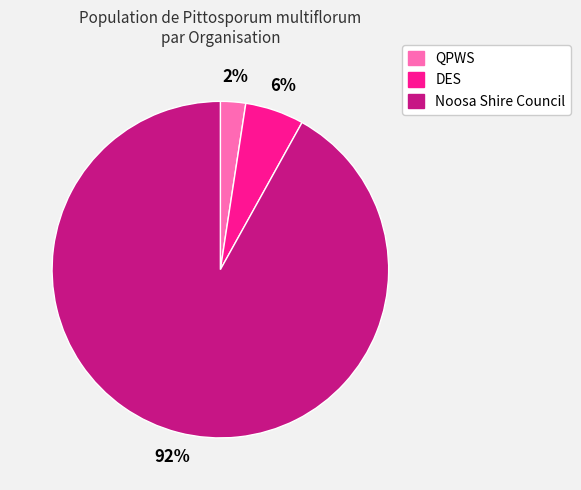

What is the majority slice?

Noosa Shire Council